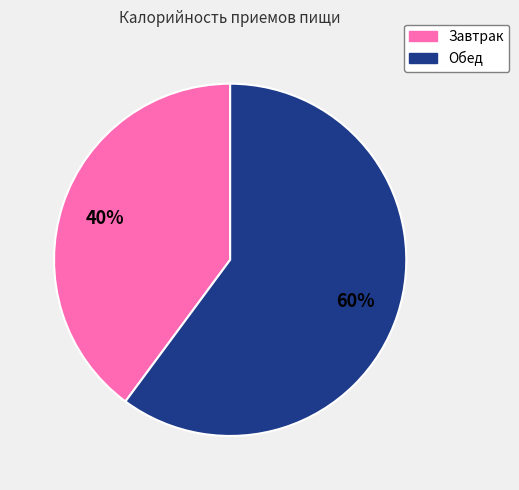

Is there a majority slice in this chart?

Yes